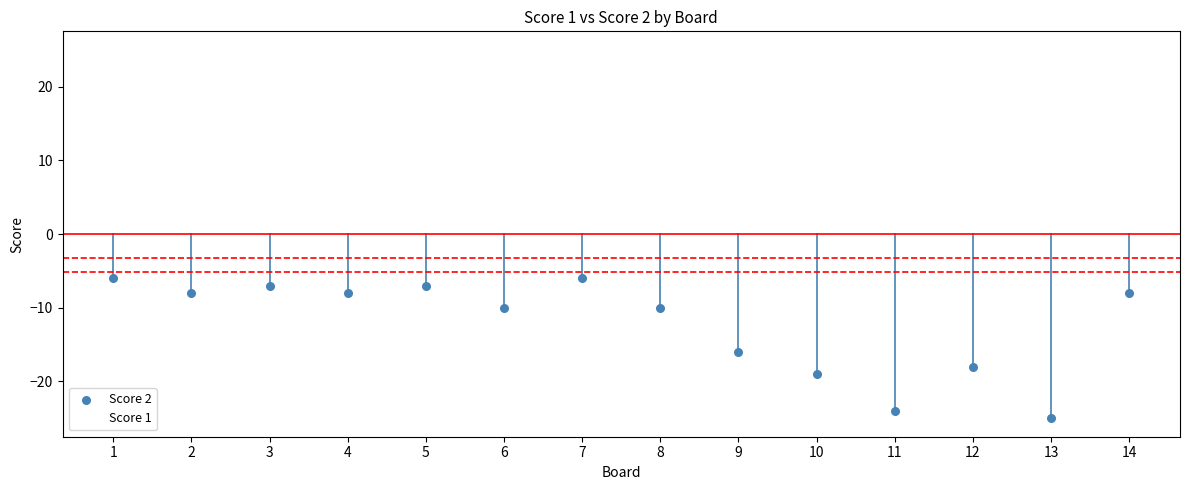

Which series contains the lowest Y value?

Score 2